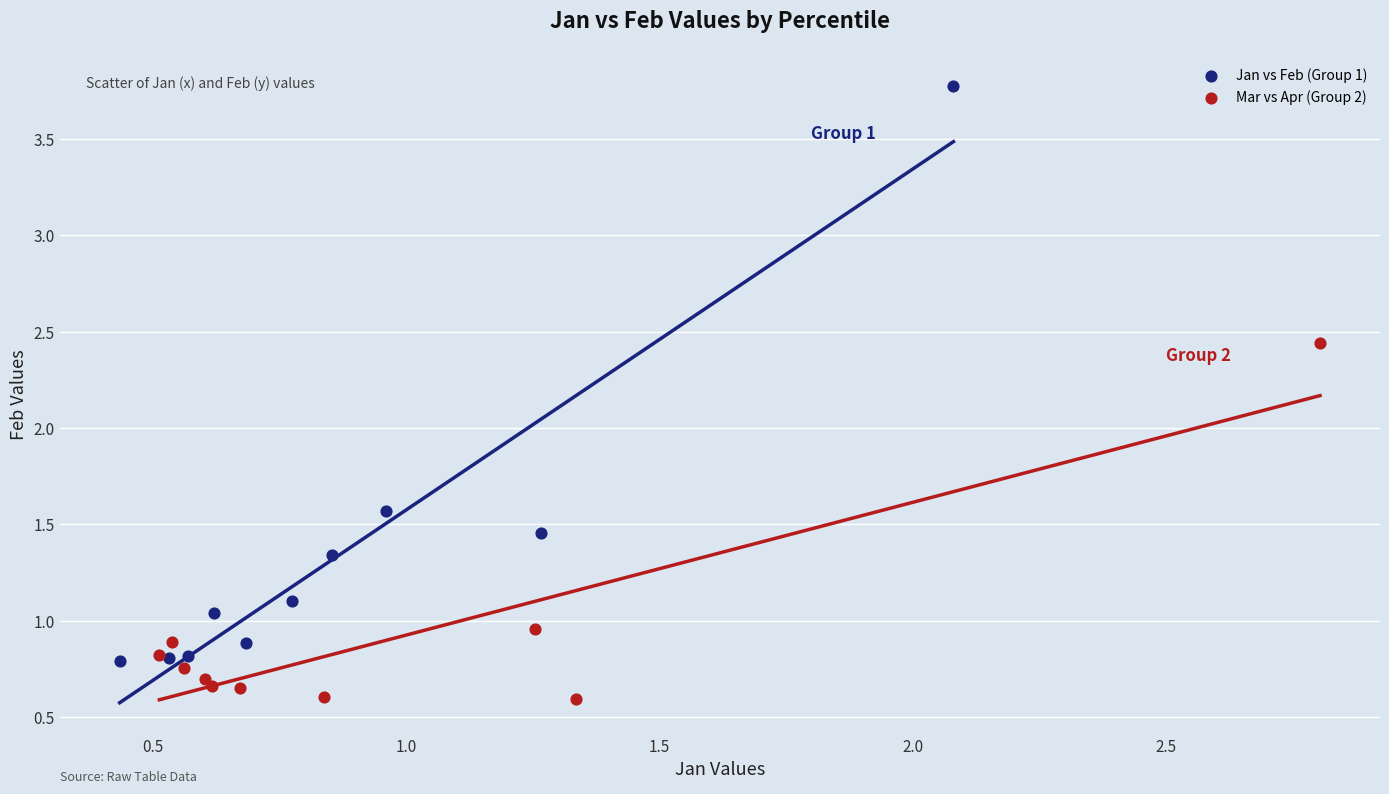

Which series contains the lowest Y value?

Mar vs Apr (Group 2)